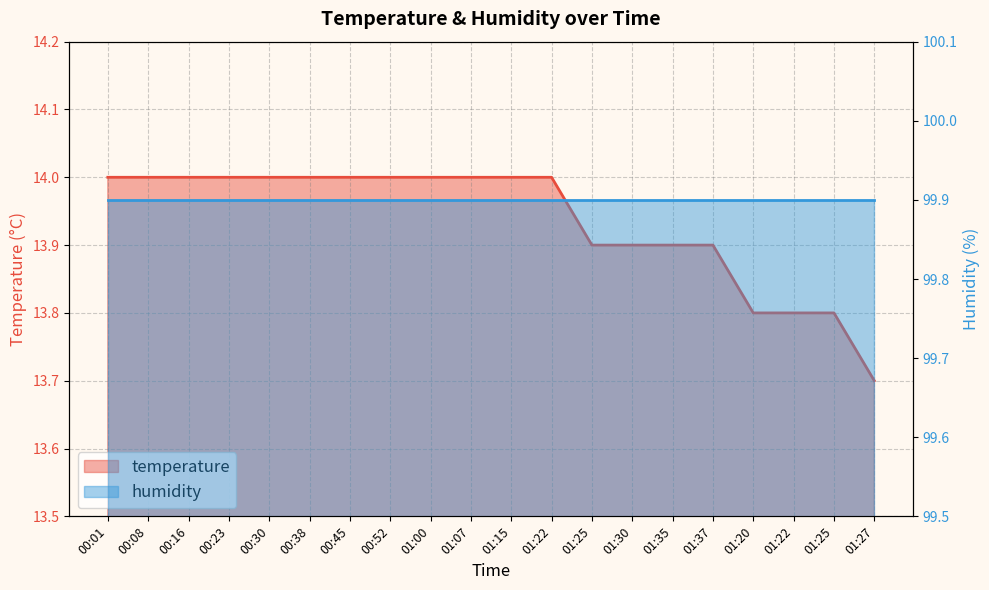

What is the sum of the values at 00:45 and 00:38?

28.0